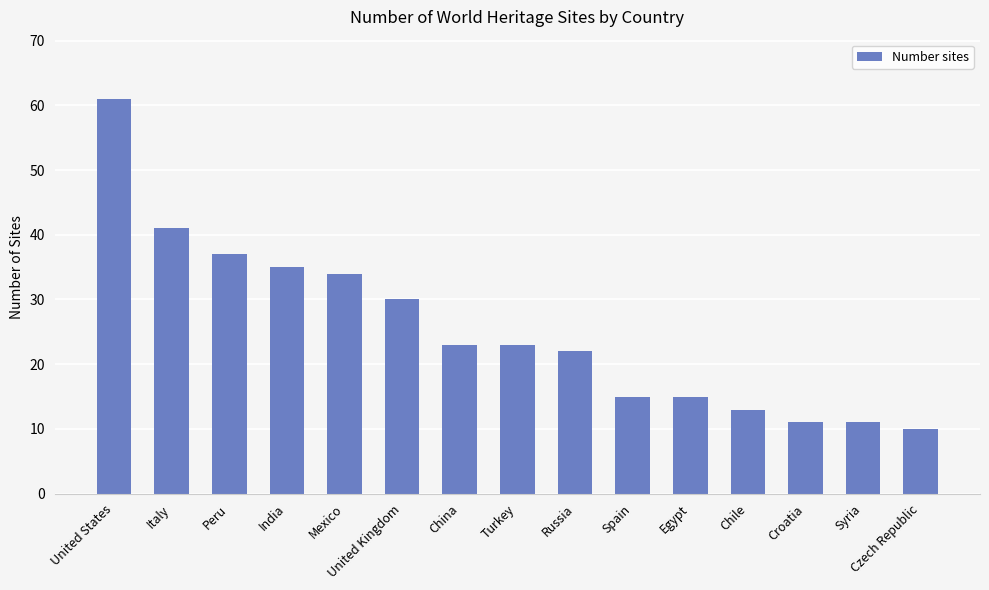

Approximately how many times larger is the value at Croatia compared to Mexico?

0.3